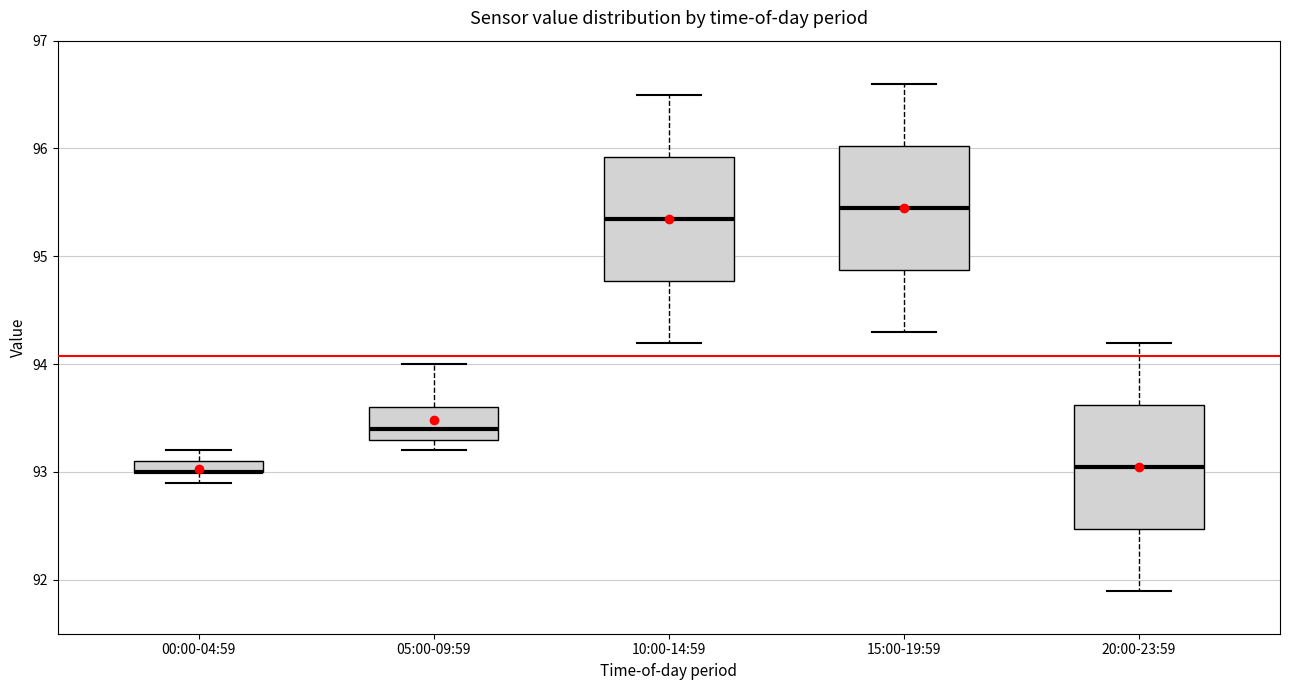

Where does the median line of the box for 05:00-09:59 sit on the y-axis? The values are not printed on the chart, so give them approximately, as read against the axis.

93.4